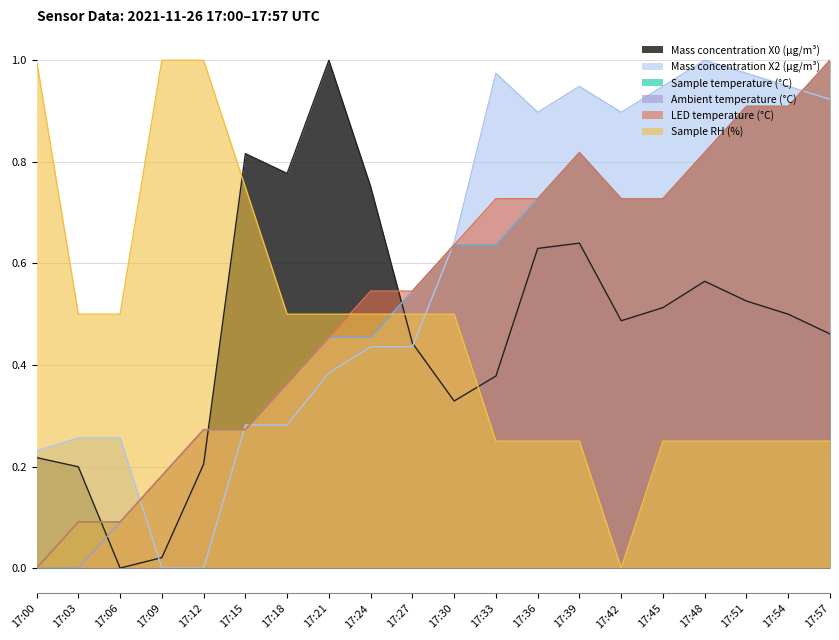

At how many categories does at least one series exceed 0?

20